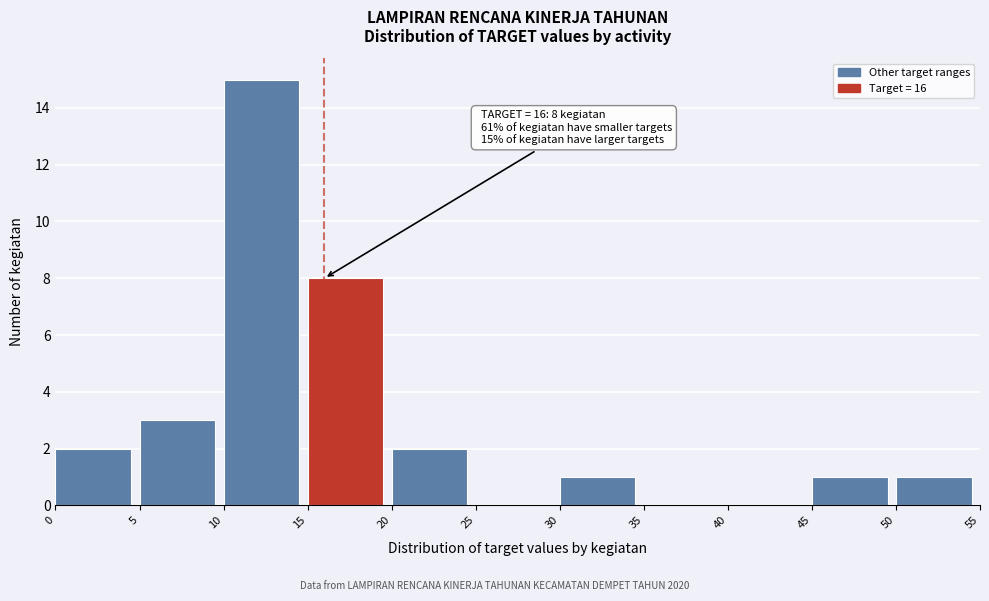

Over which range of the x-axis is the bar tallest?

10 to 15